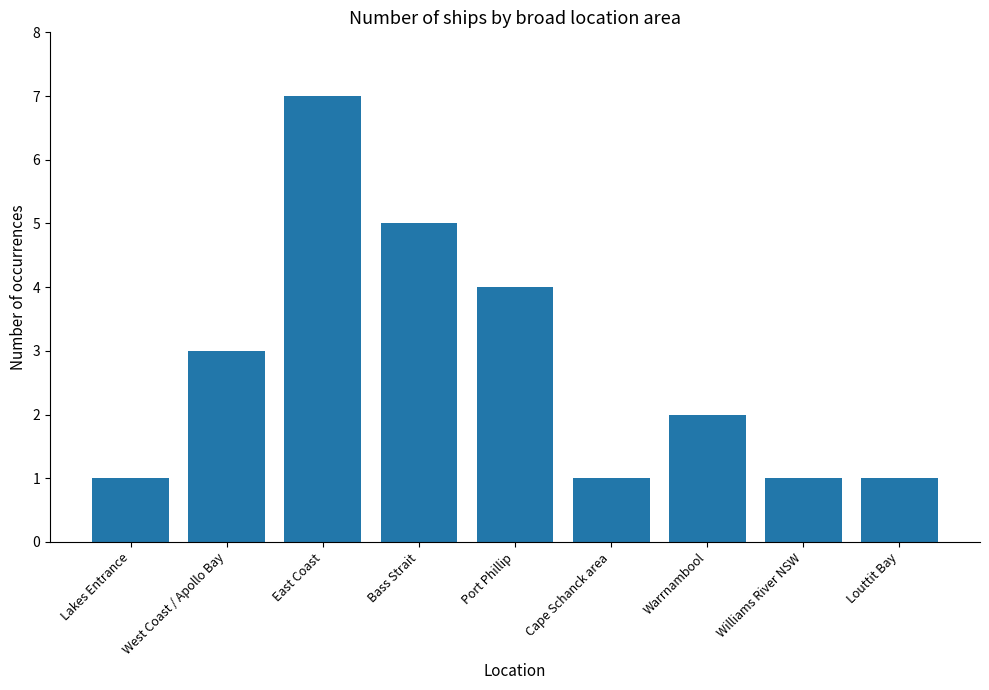

Does the chart contain stacked bars?

No